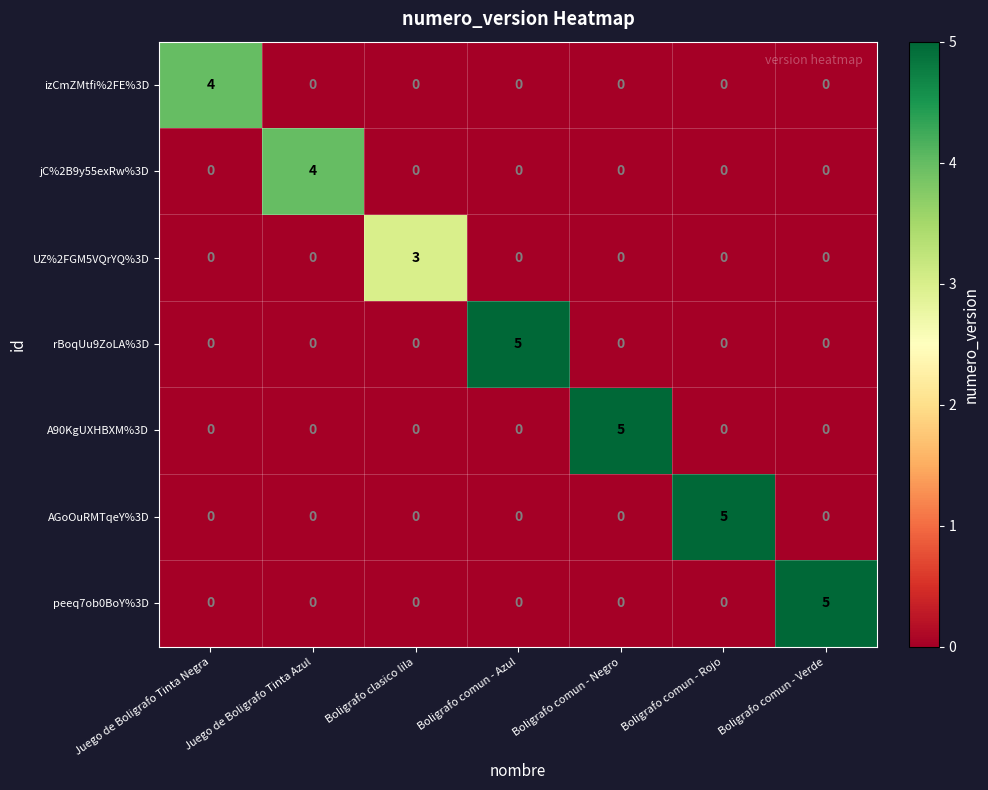

What is the maximum value for A90KgUXHBXM%3D?

5